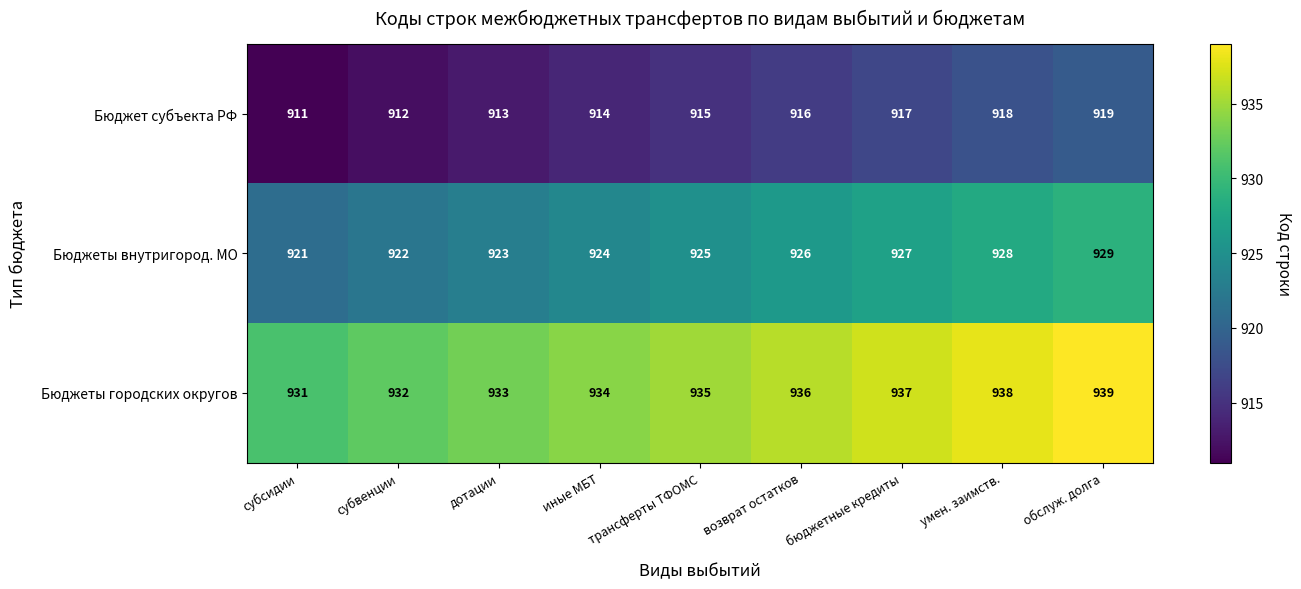

What is the difference between the highest and lowest values at умен. заимств.?

20